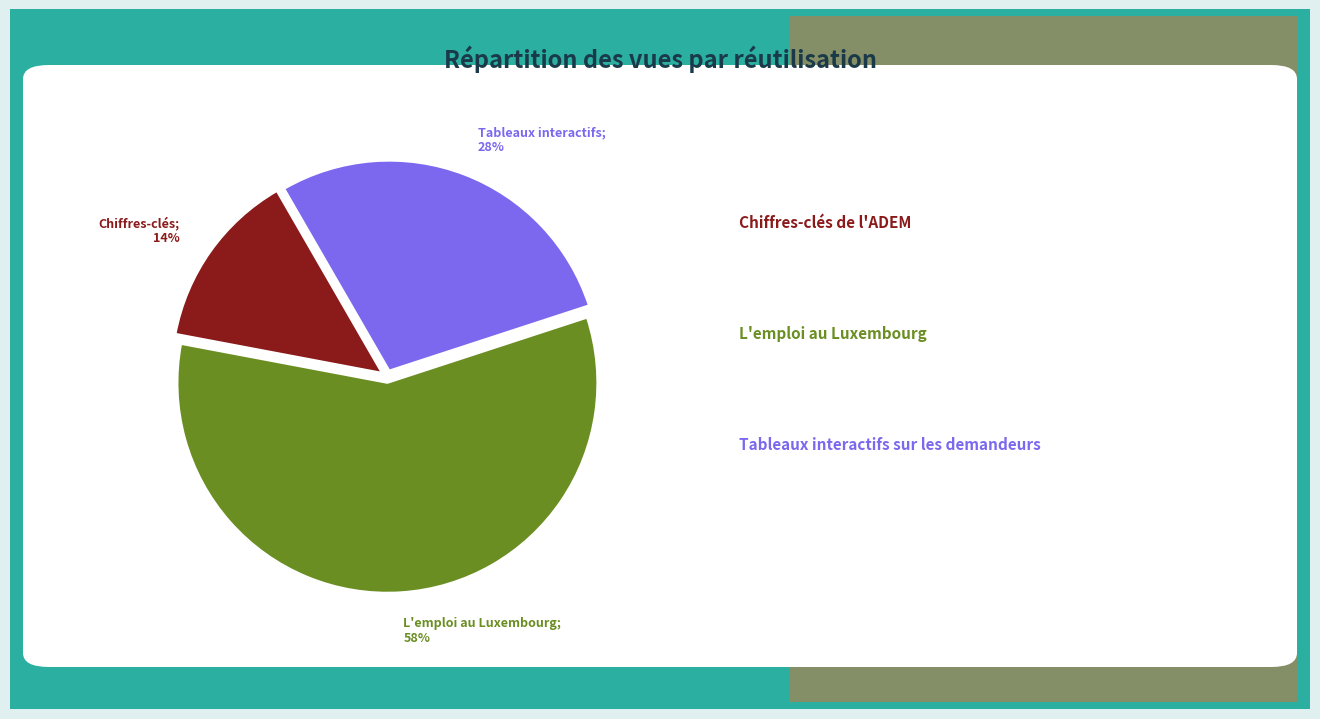

Is there any slice that represents more than half of the pie?

Yes